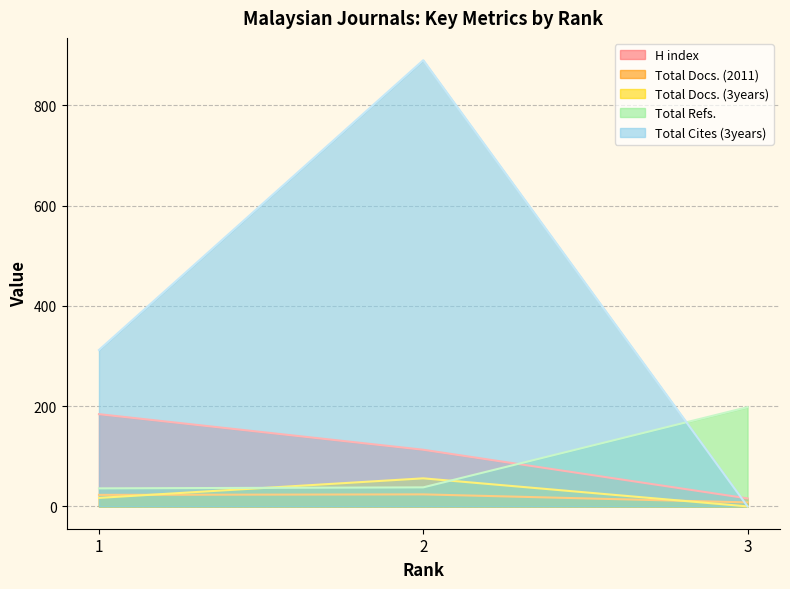

Which series has the largest total across all categories?

Total Cites (3years)